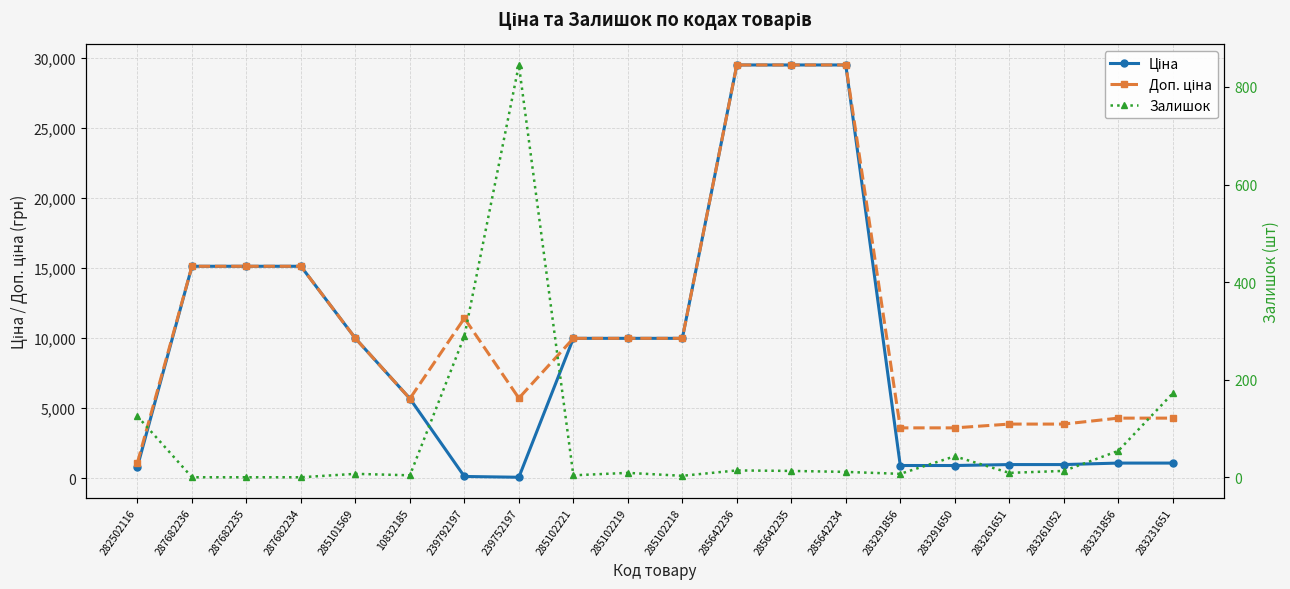

Is it true that Залишок equals 3.6 at 283261651?

False